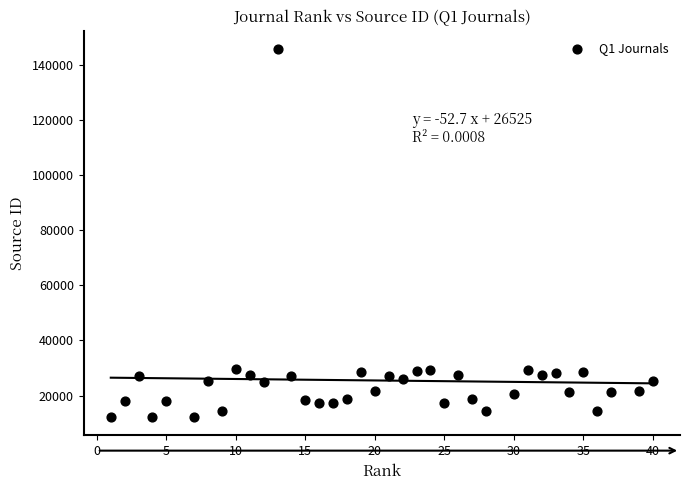

What is the range of Y values (max minus min)?

133462